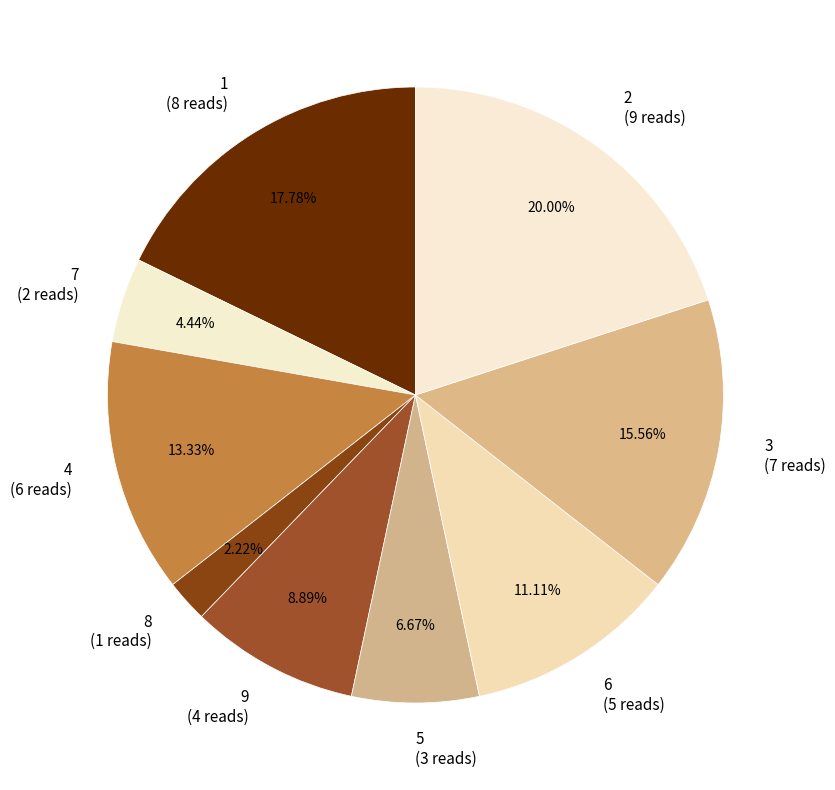

To the nearest percent, what is the difference between the largest and smallest slice percentages?

18%